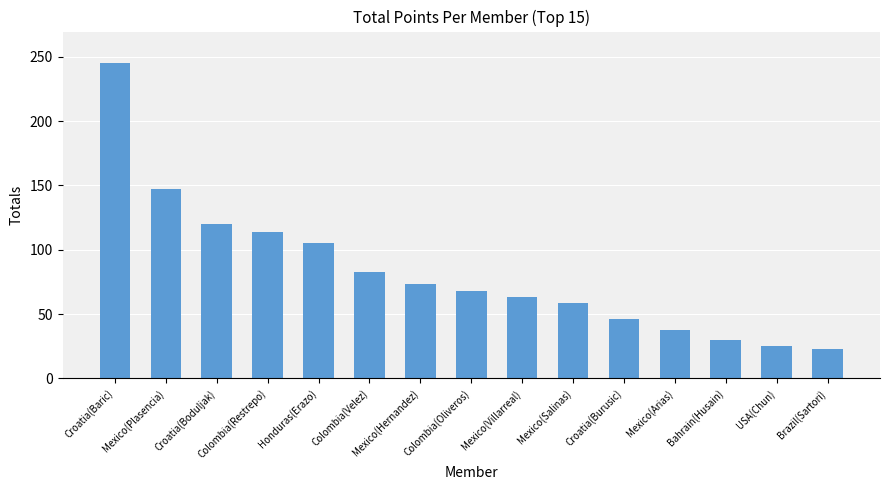

Reading left to right, list all the values displayed in this chart.

Croatia(Baric)=245.0	Mexico(Plasencia)=147.0	Croatia(Boduljak)=119.8	Colombia(Restrepo)=113.4	Honduras(Erazo)=105.0	Colombia(Velez)=83.0	Mexico(Hernandez)=73.1	Colombia(Oliveros)=68.0	Mexico(Villarreal)=63.0	Mexico(Salinas)=58.9	Croatia(Burusic)=46.1	Mexico(Arias)=37.8	Bahrain(Husain)=30.2	USA(Chun)=24.9	Brazil(Sartori)=22.7